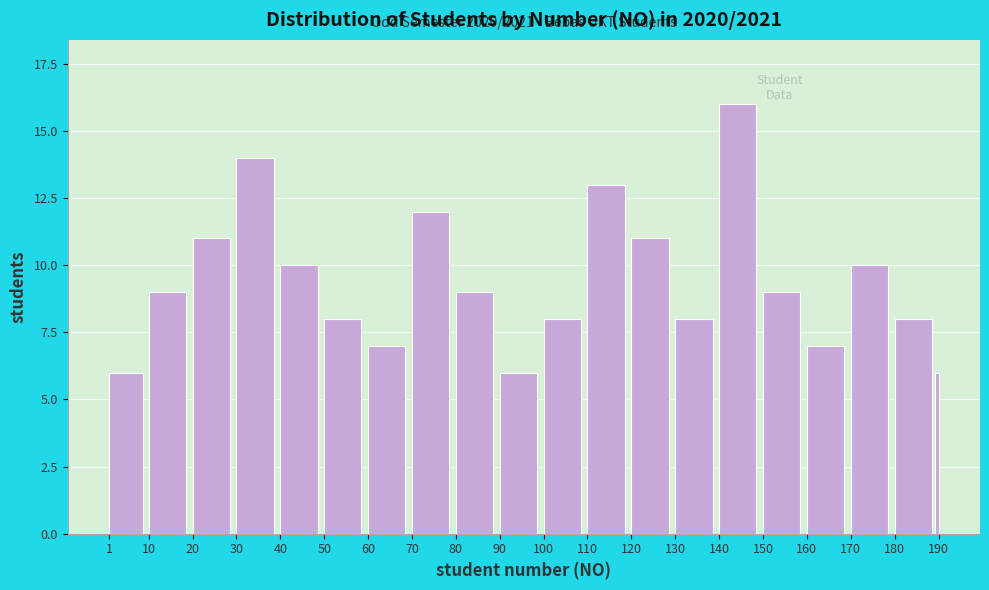

Reading right to left, list all the values displayed in this chart.

6	8	10	7	9	16	8	11	13	8	6	9	12	7	8	10	14	11	9	6